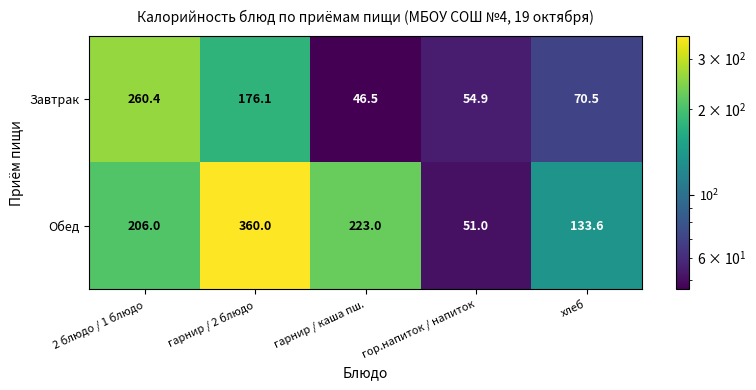

What is the sum of all Завтрак values?

608.4